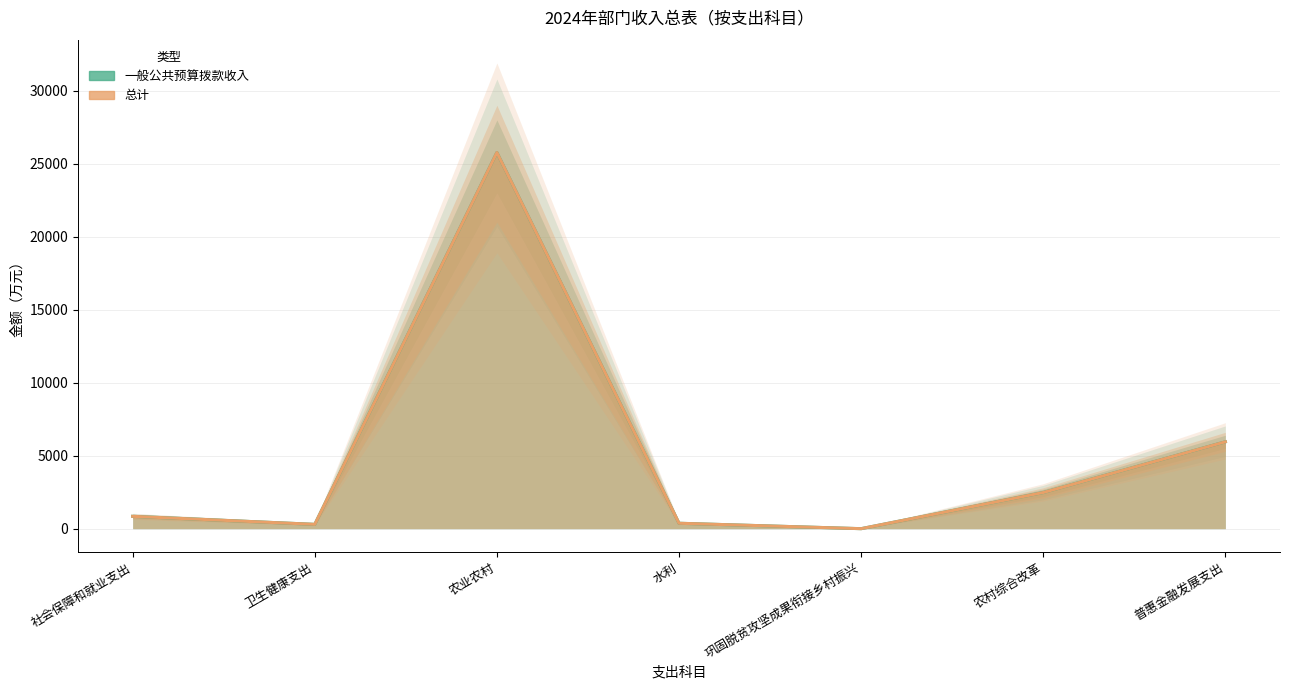

At which label does 总计 first exceed 846?

社会保障和就业支出